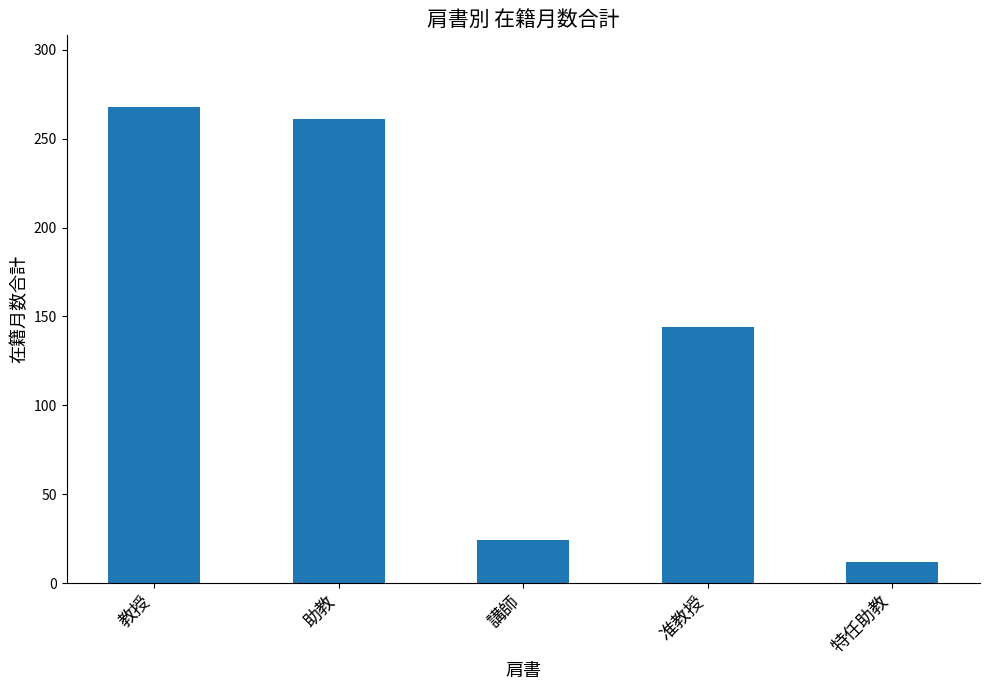

What is the approximate value at 教授, to the nearest 10?

270